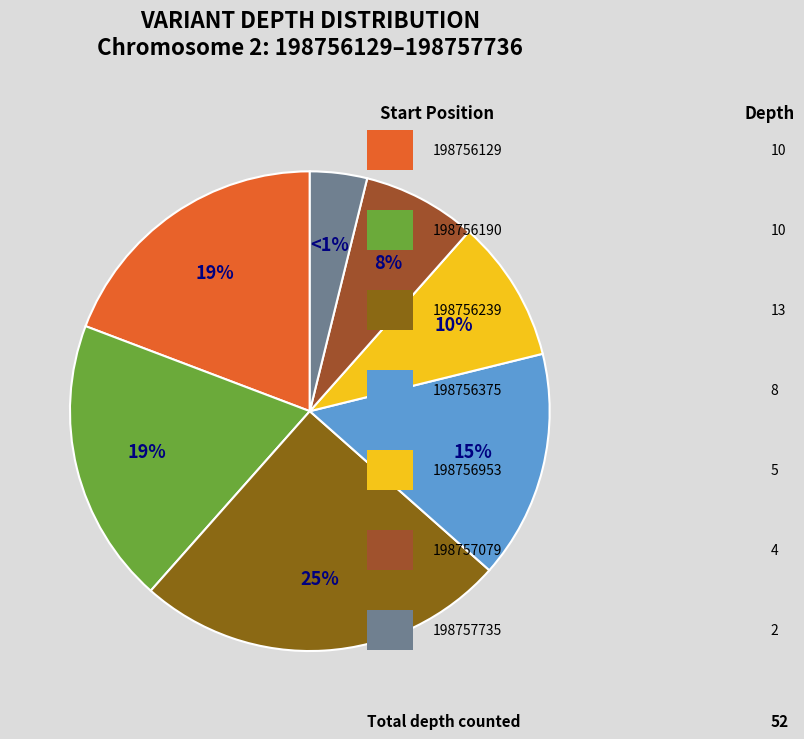

Combined, do 198756129 and 198756375 account for over 50%?

No